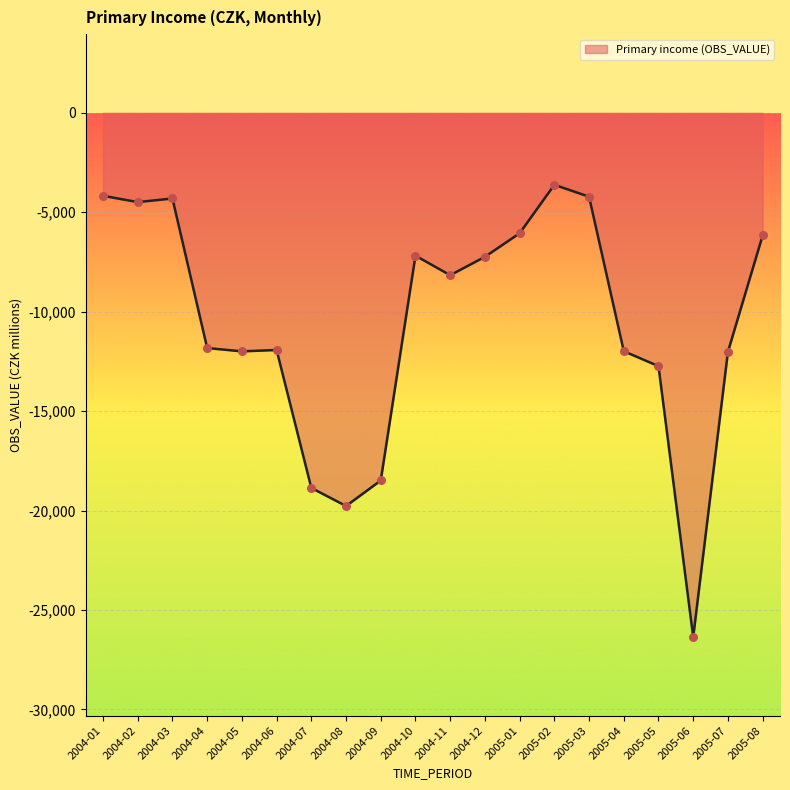

Which has a higher value, 2005-05 or 2004-12?

2004-12